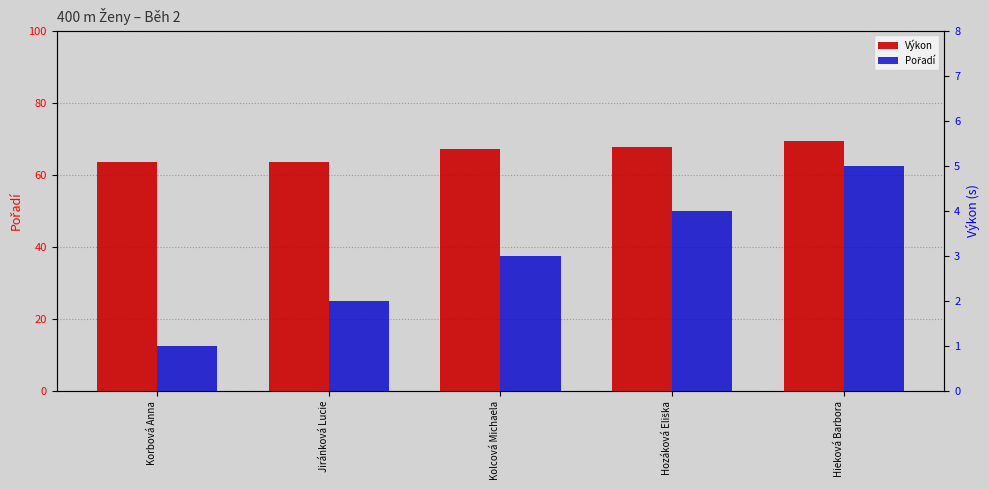

What is the total value across all series at Hozáková Eliška?

71.8